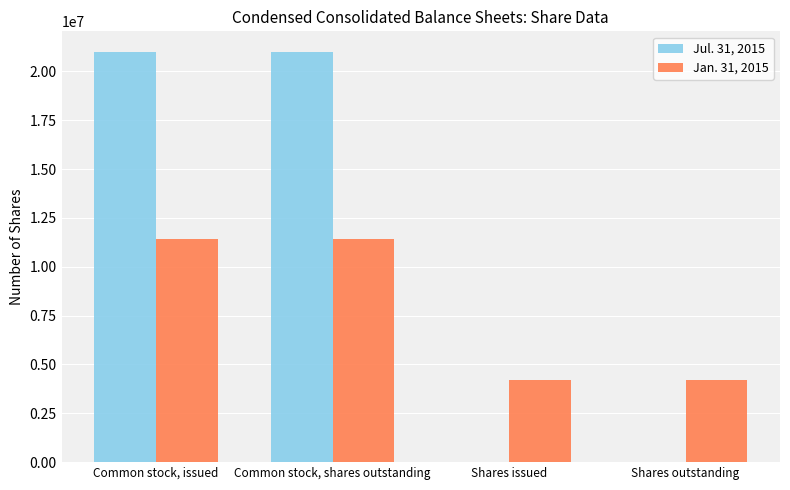

What is the average value of the Jan. 31, 2015 series?

7811702